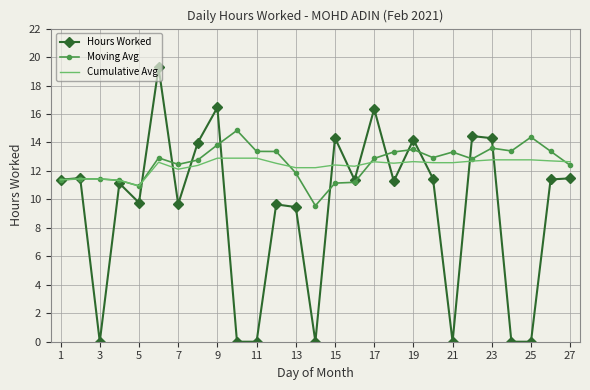

Rank the series by their maximum value, from highest to lowest.

Hours Worked, Moving Avg, Cumulative Avg